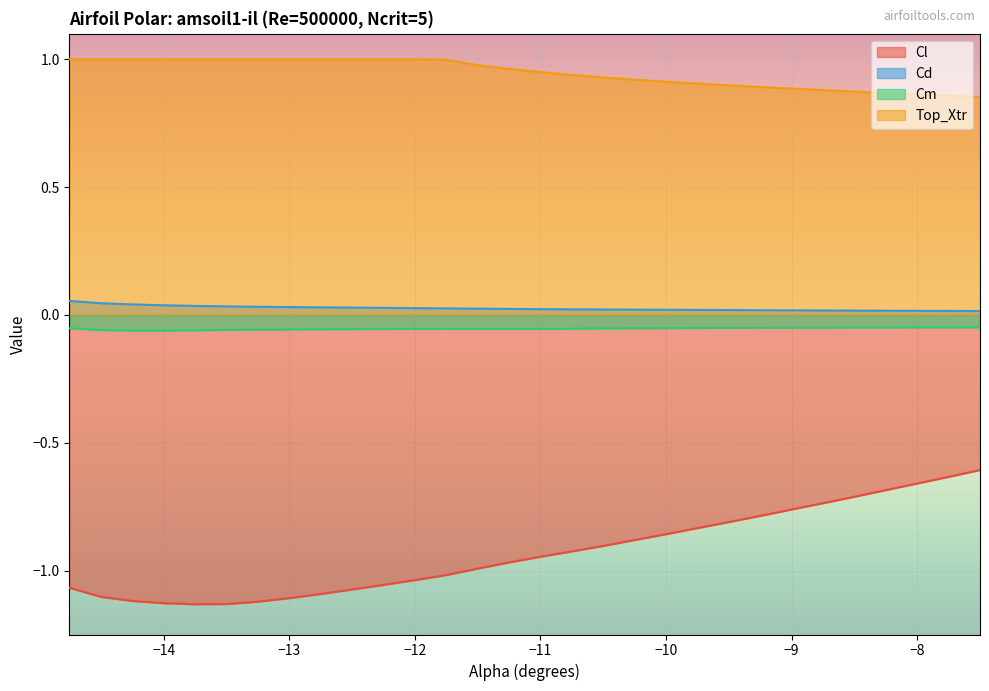

Which category has the lowest value across all series?

-13.75